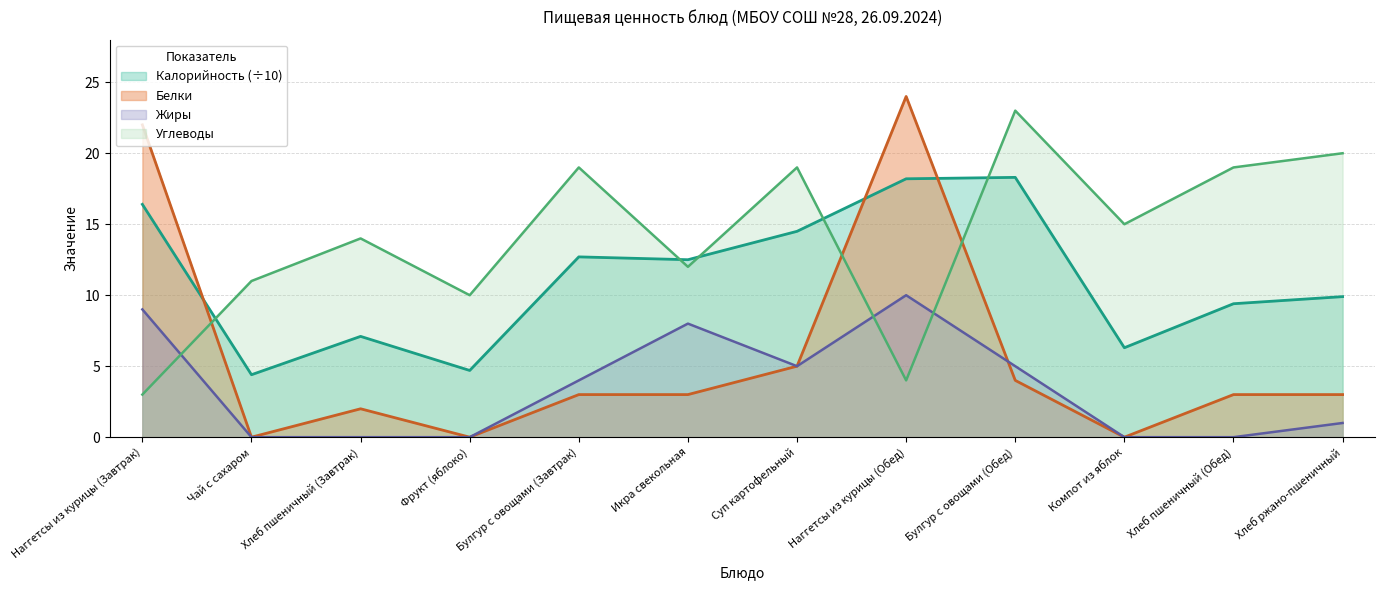

At which label does Белки first exceed 3?

Наггетсы из курицы (Завтрак)